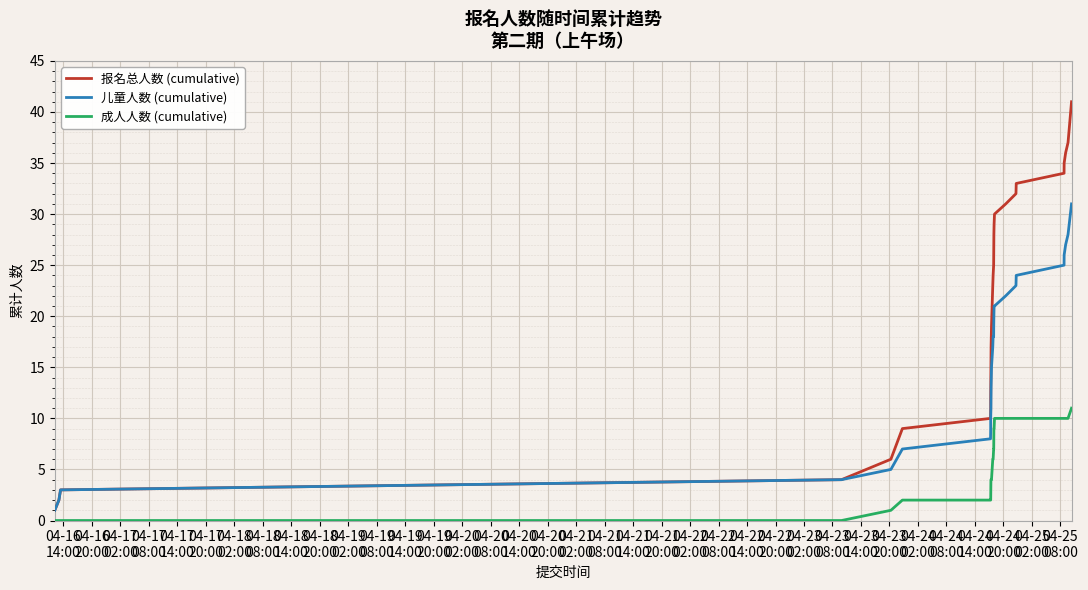

Rank the series by their average value, from lowest to highest.

成人人数 (cumulative), 儿童人数 (cumulative), 报名总人数 (cumulative)